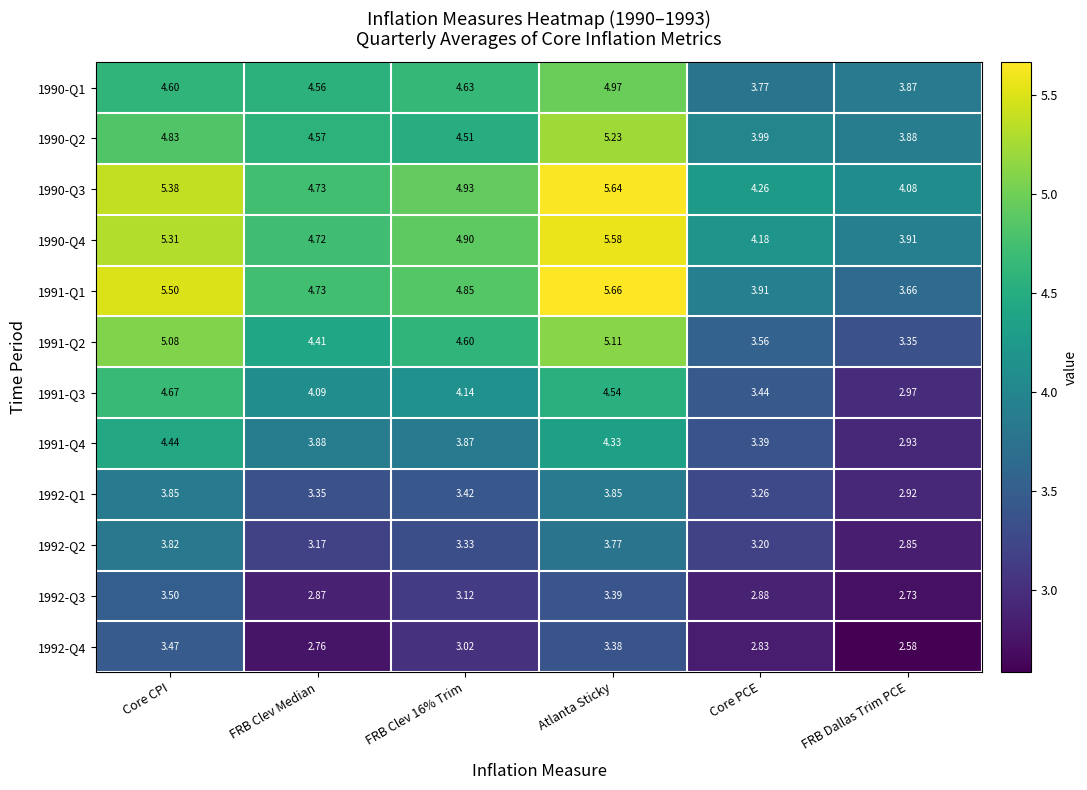

Which category has the lowest value in the 1990-Q4 series?

FRB Dallas Trim PCE